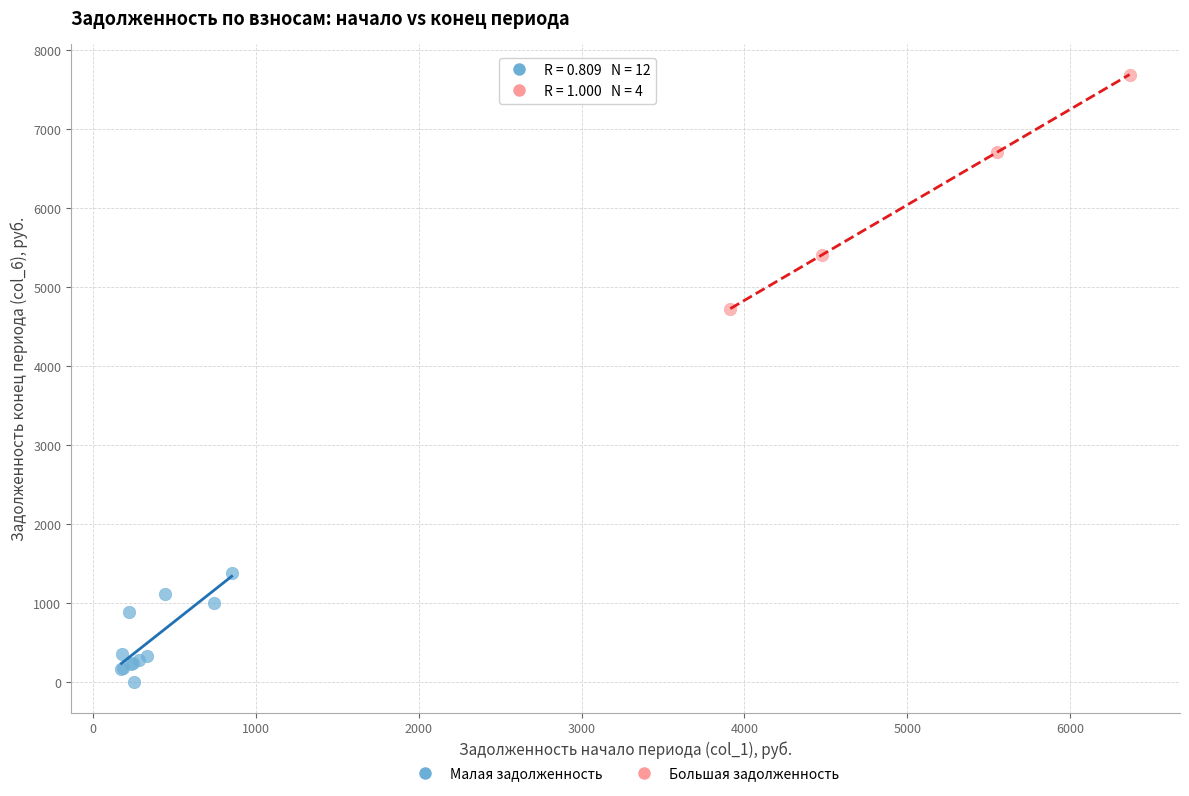

Which series has the widest spread of Y values?

Большая задолженность